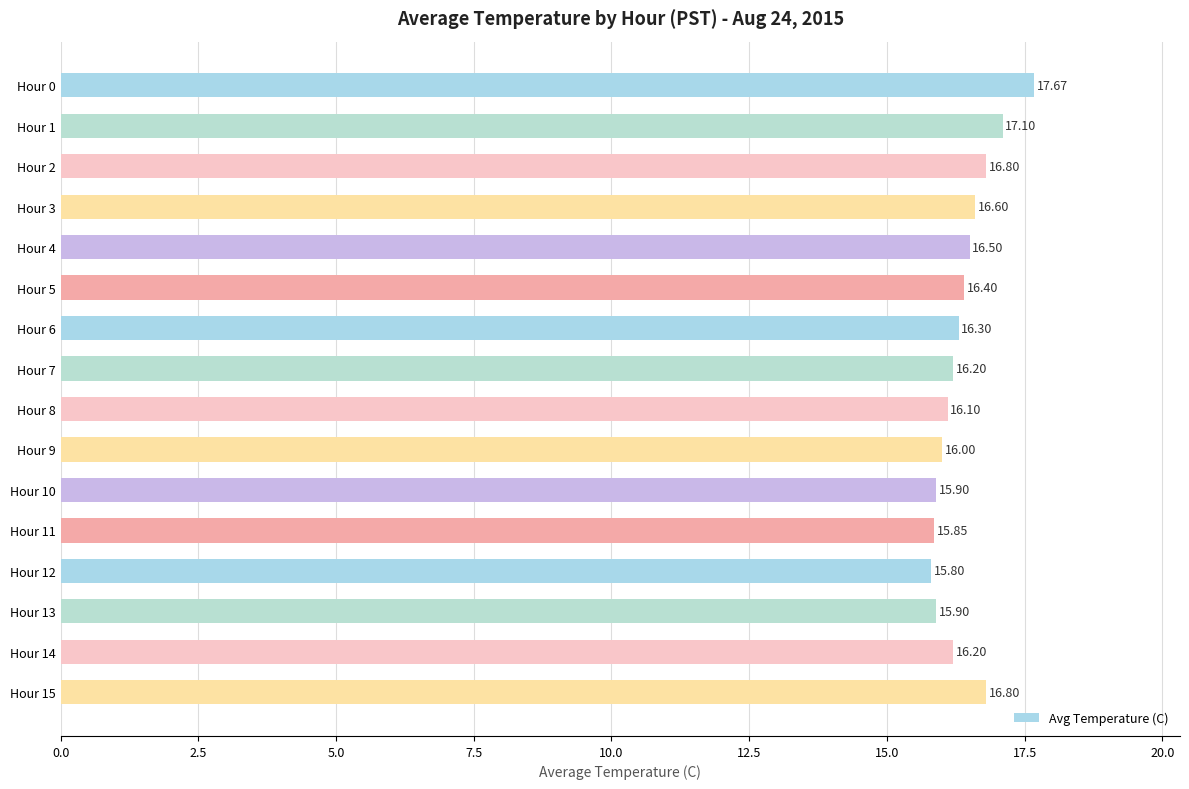

What is the difference between the maximum and minimum values?

1.9